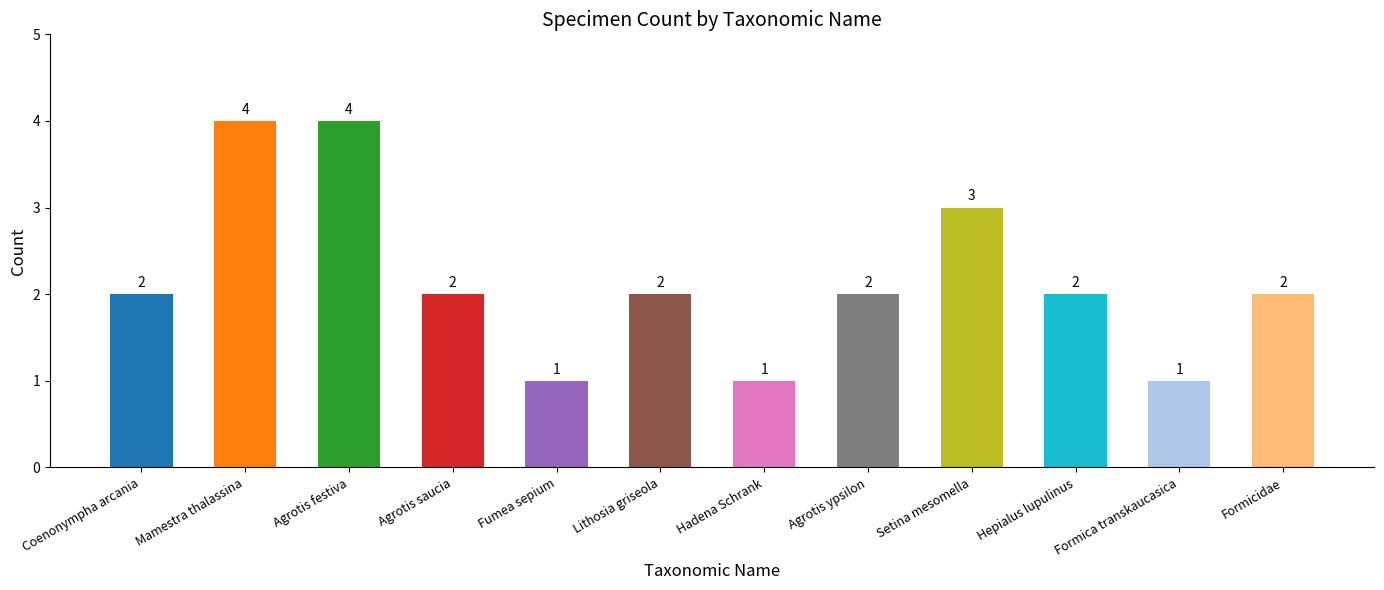

Approximately how many times larger is the value at Agrotis ypsilon compared to Hepialus lupulinus?

1.0